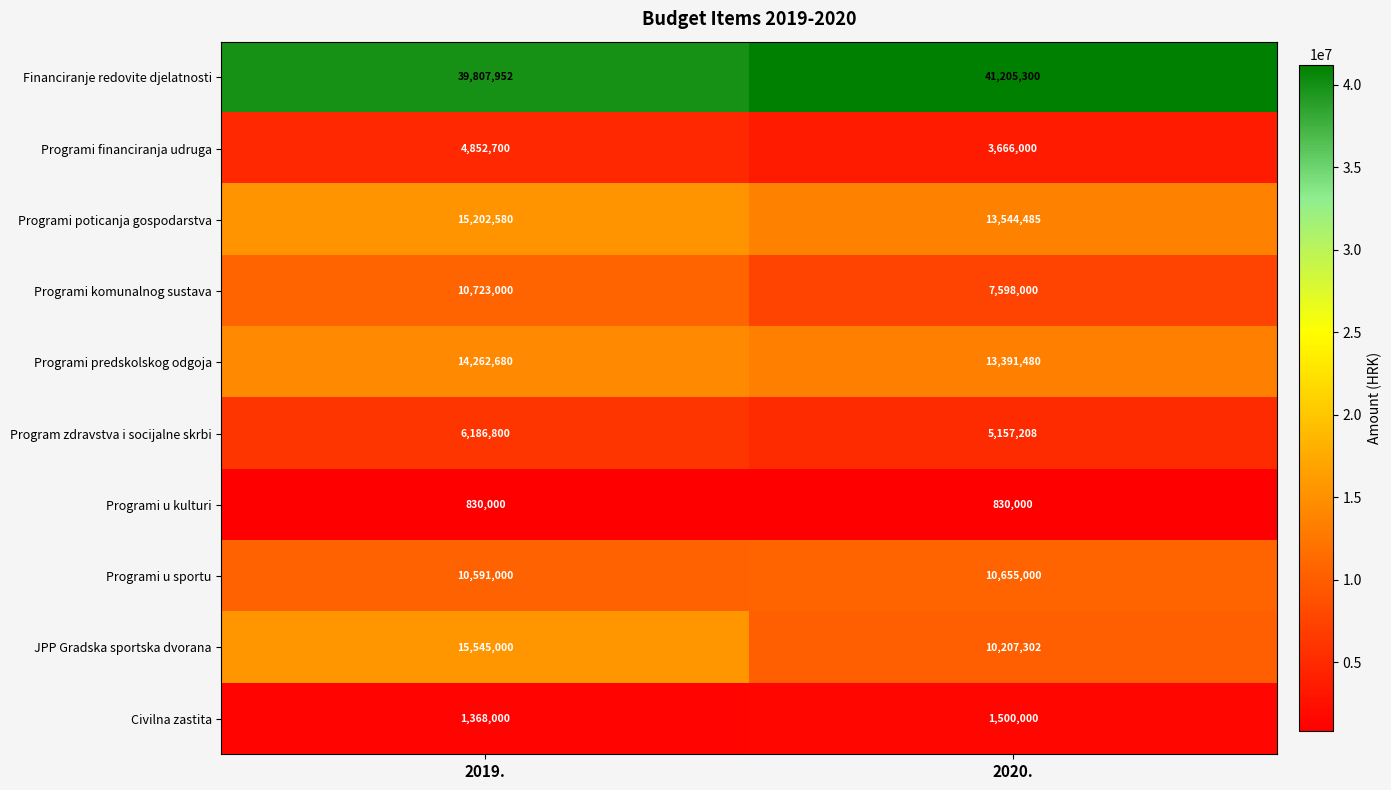

How many data points does each series have?

2